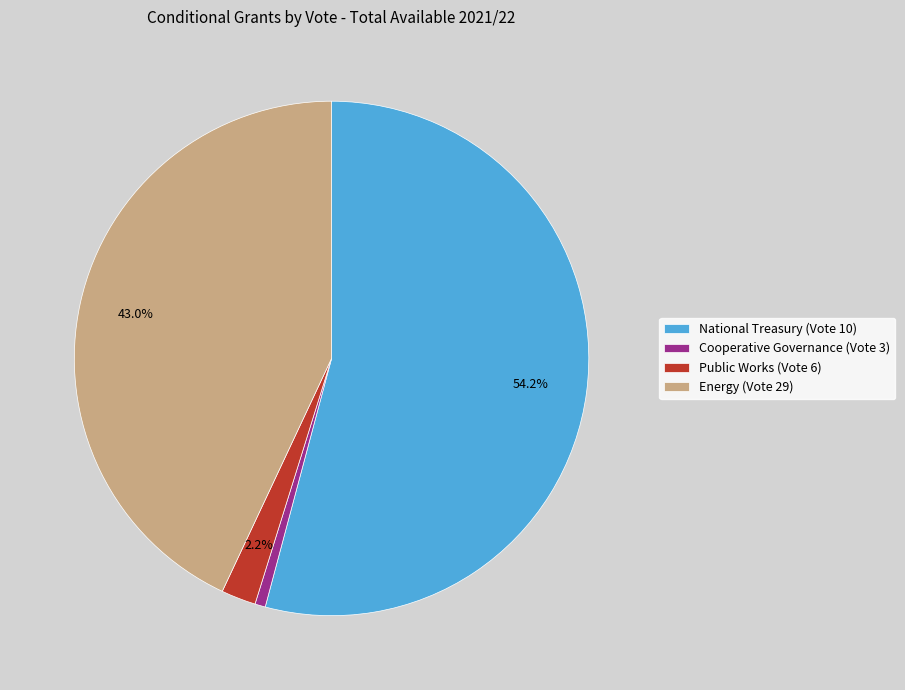

To the nearest percent, what is the combined percentage of Public Works (Vote 6) and Energy (Vote 29)?

45%